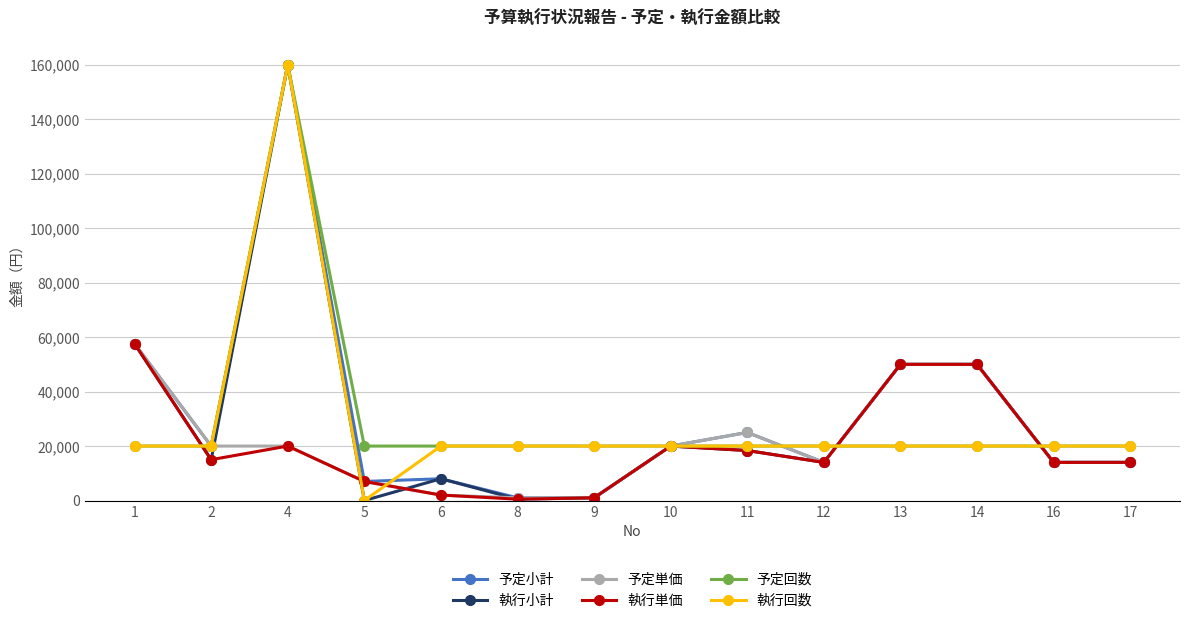

What is the value of the 予定回数 point at the 2nd from the left?

20000